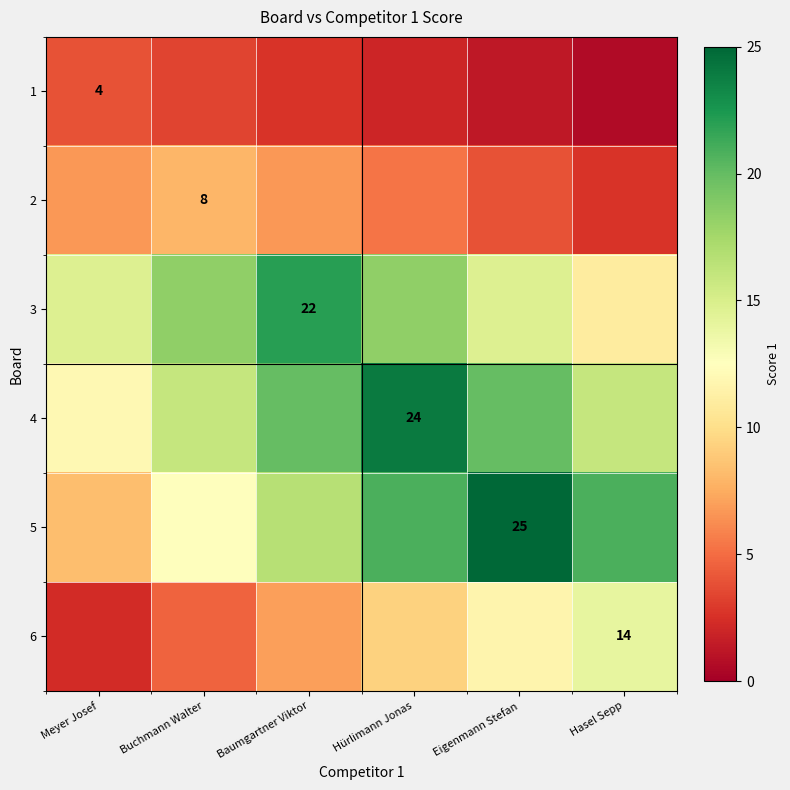

Which has a higher value, Buchmann Walter or Hürlimann Jonas?

Buchmann Walter